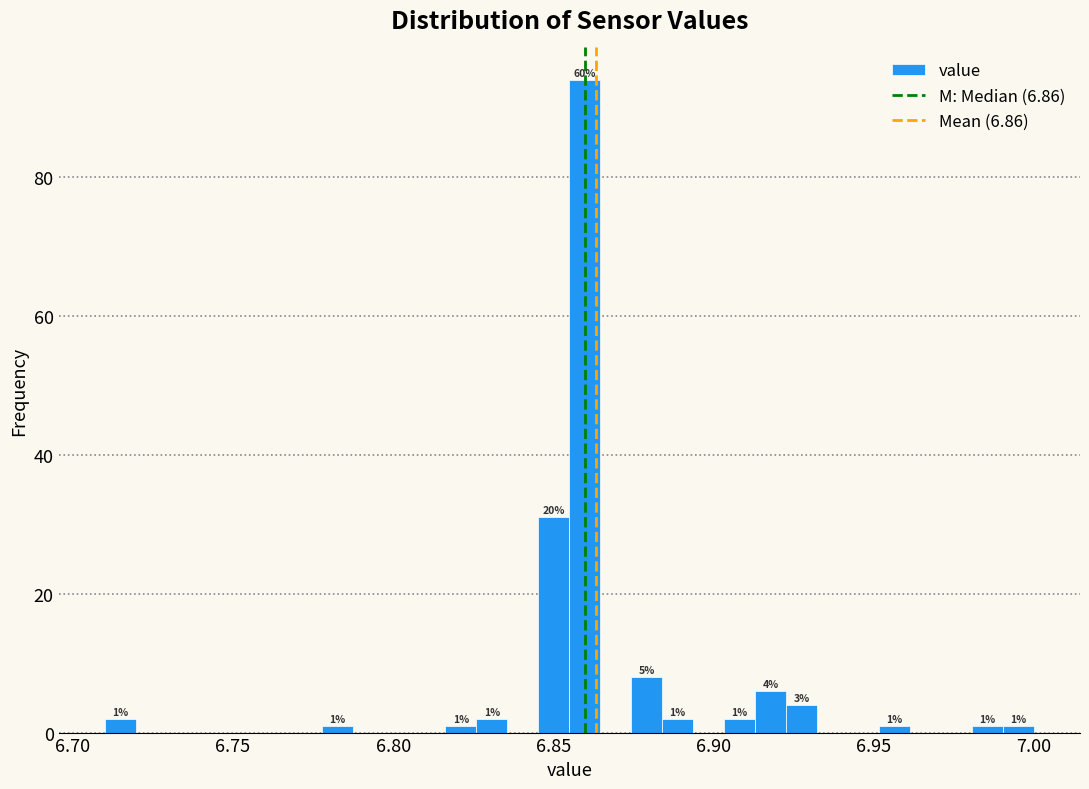

Read against the x-axis, roughly where is the centre of the tallest bar?

6.860